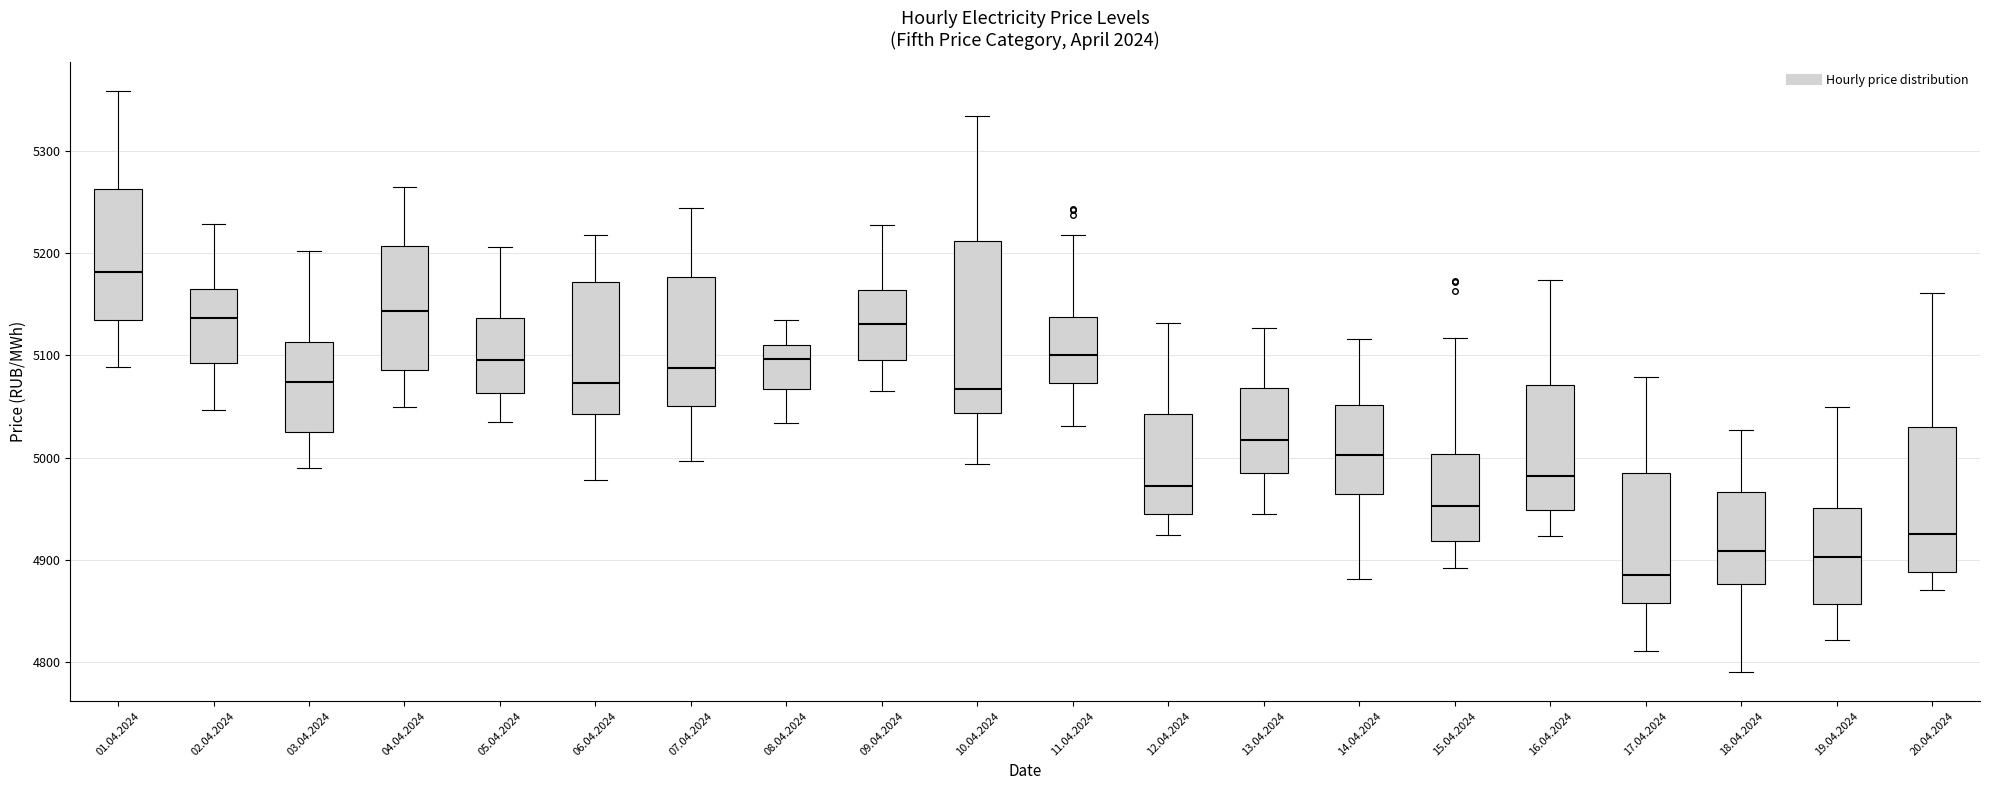

Which box is the tallest, from its lower edge to its upper edge?

10.04.2024